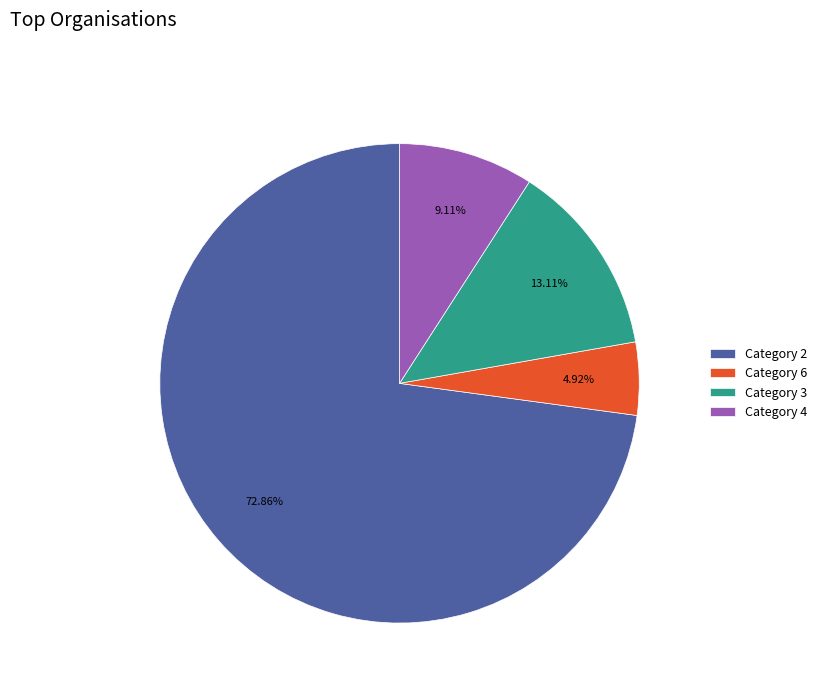

Count the number of slices in the pie.

4